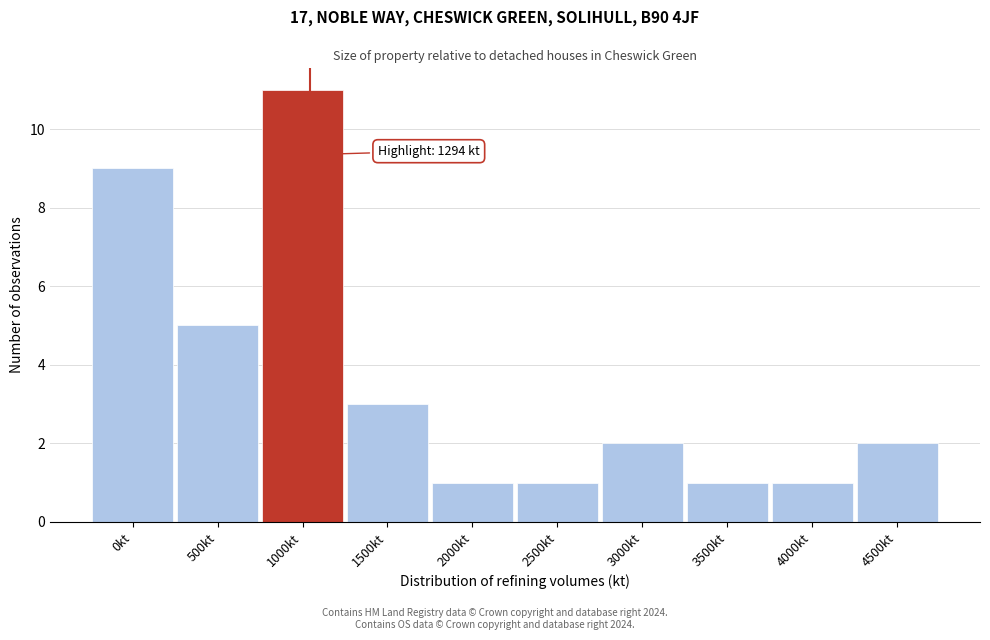

Reading right to left, transcribe all the data shown in this chart.

2	1	1	2	1	1	3	11	5	9